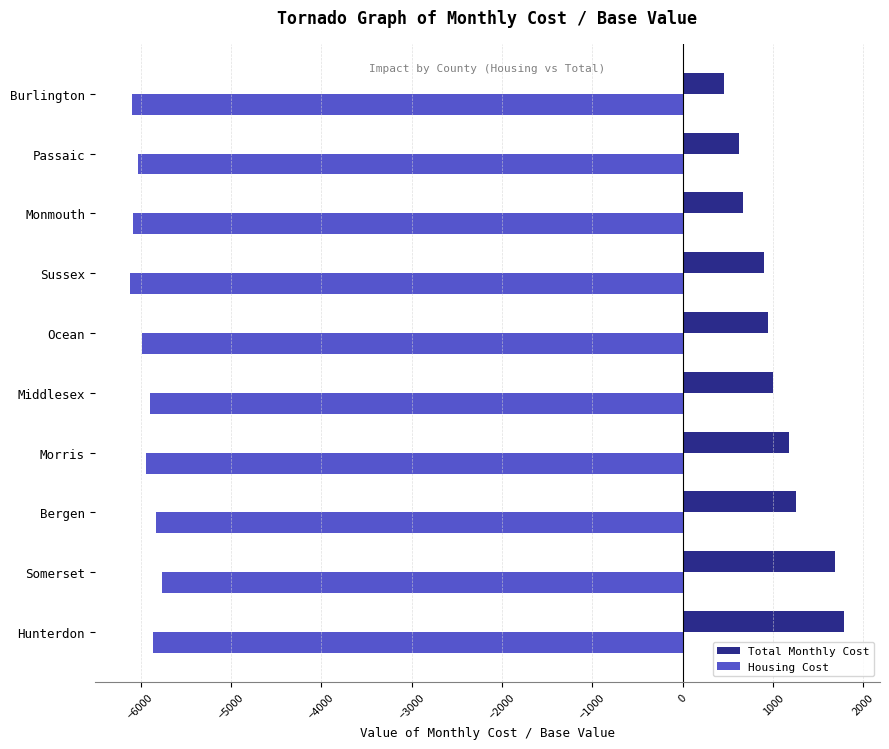

Which category has the highest value across all series?

Hunterdon